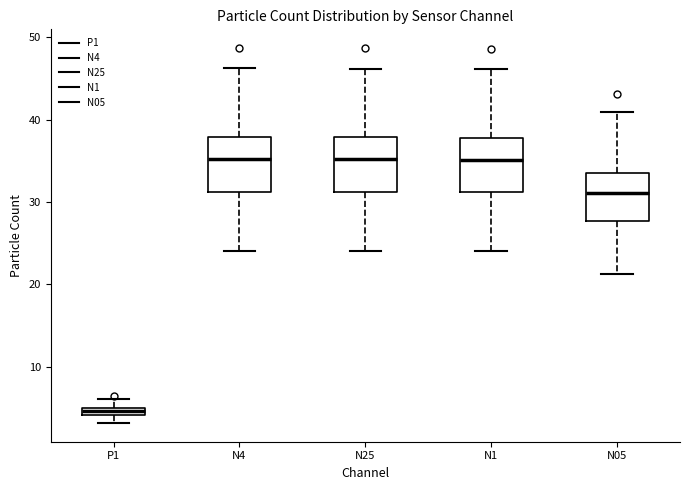

Which box's median line is the lowest?

P1